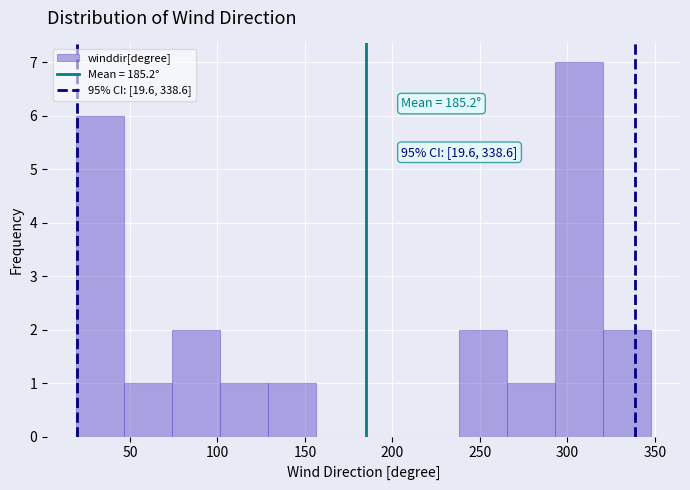

Over which range of the x-axis is the bar tallest?

295 to 320